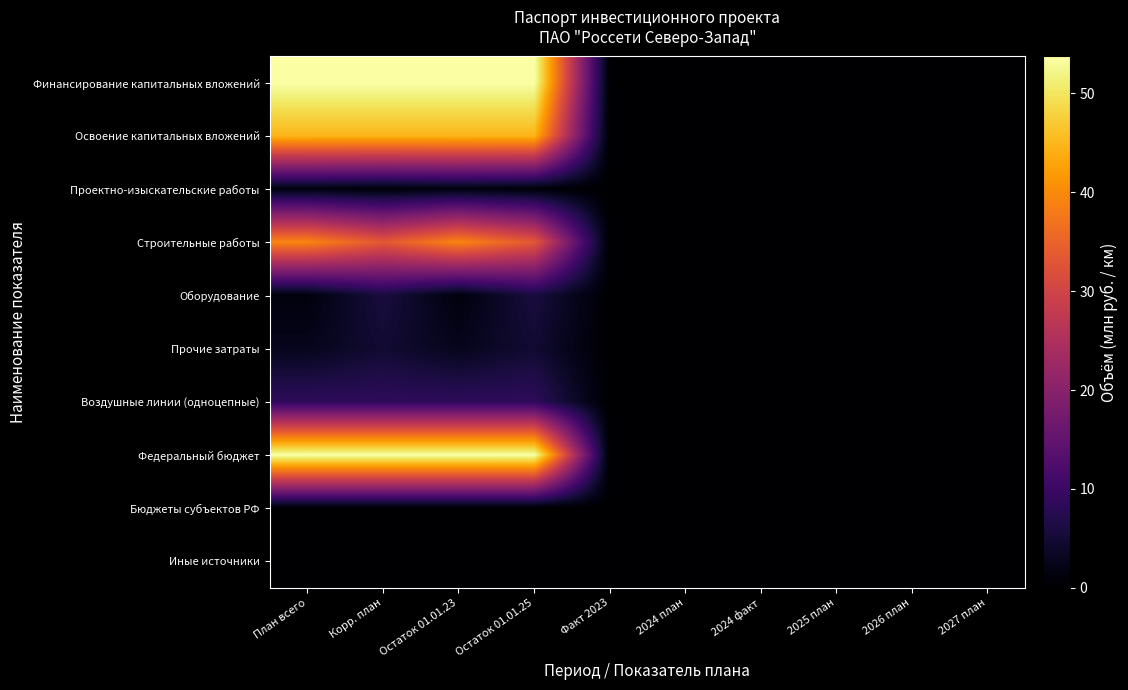

Which series has the widest spread of values?

Финансирование капитальных вложений